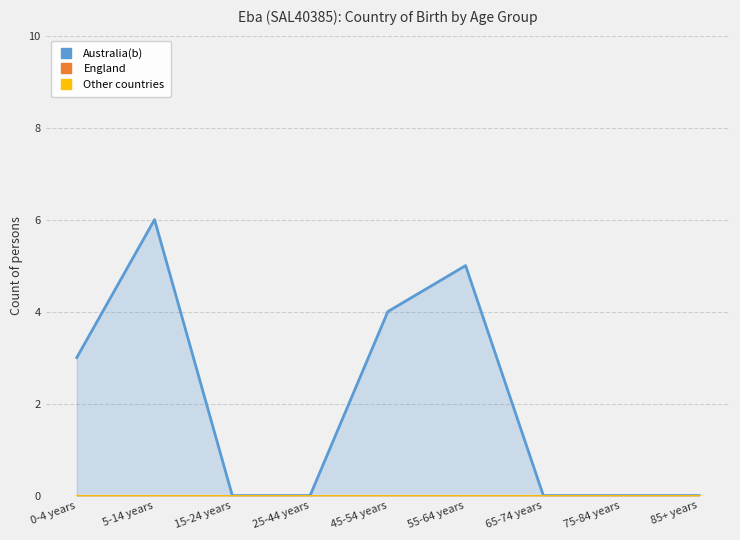

At which label does Australia(b) reach its peak?

5-14 years